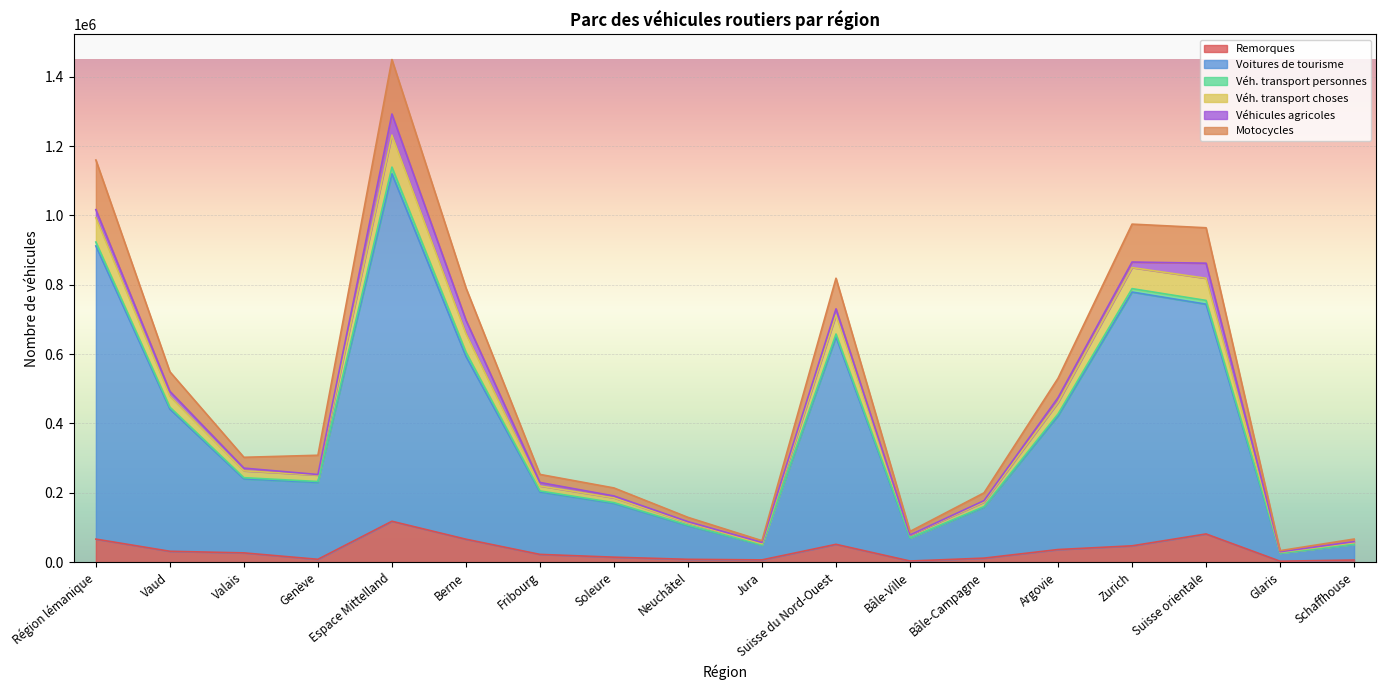

At which category is the sum across all series the highest?

Espace Mittelland